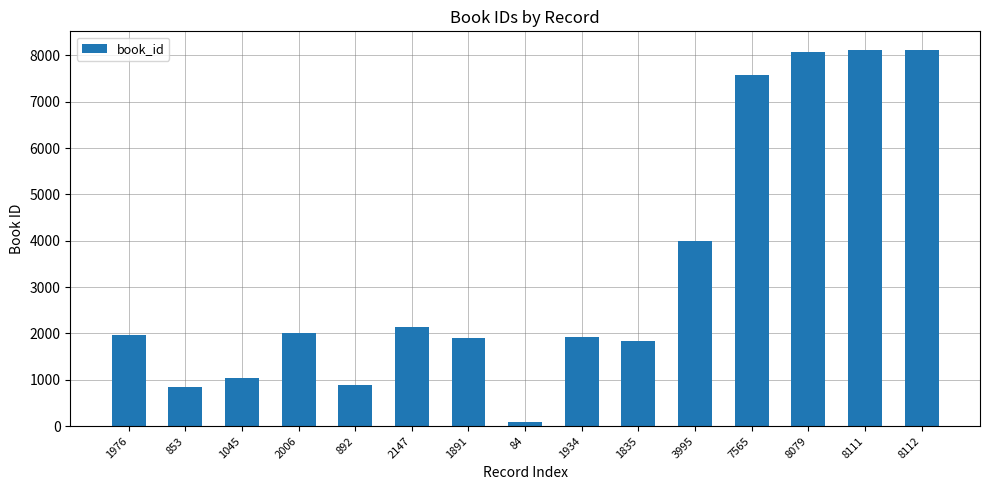

What is the average value?

3368